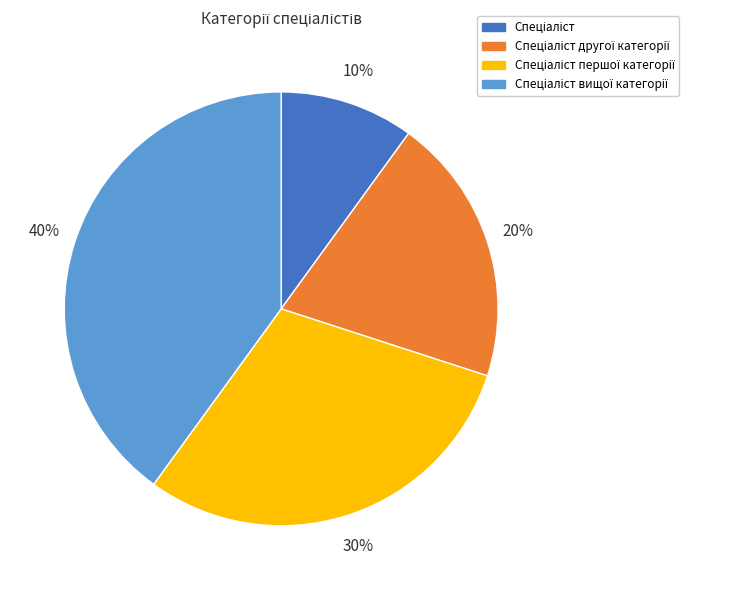

Does any single category account for the majority?

No